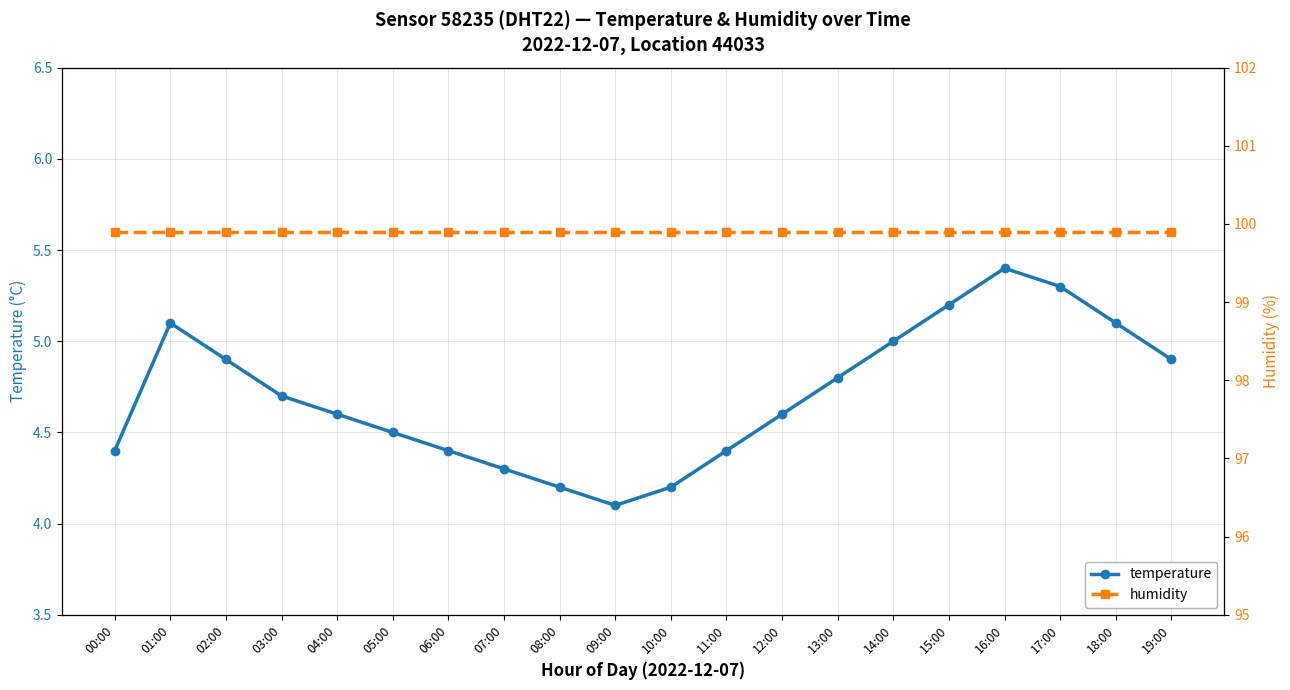

What is the average value of the temperature series?

4.7